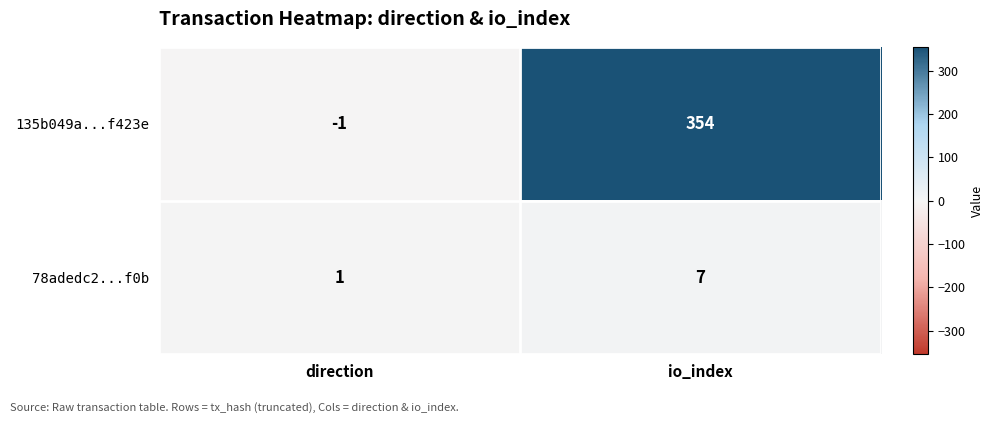

What is the smallest value displayed?

-1